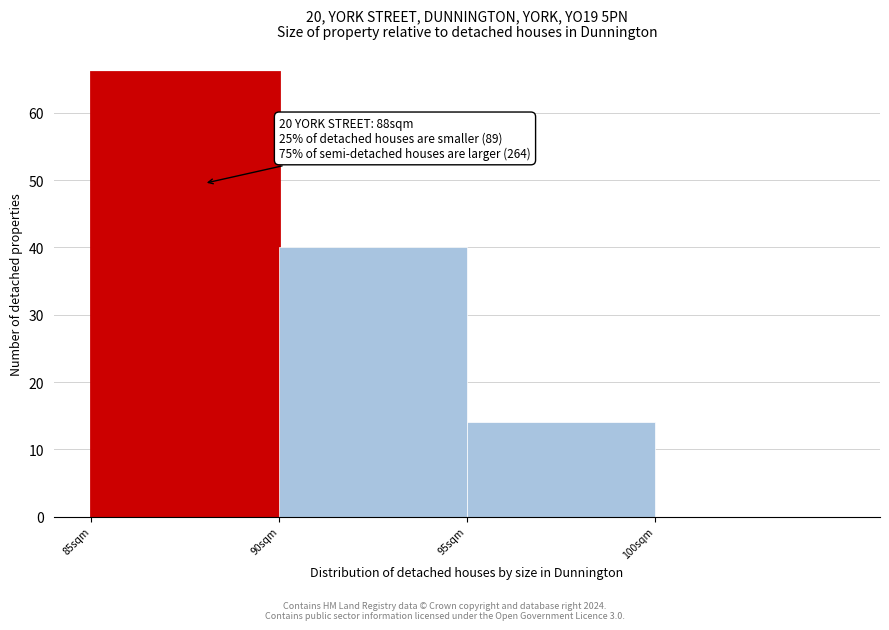

Over which range of the x-axis is the bar tallest?

85 to 90